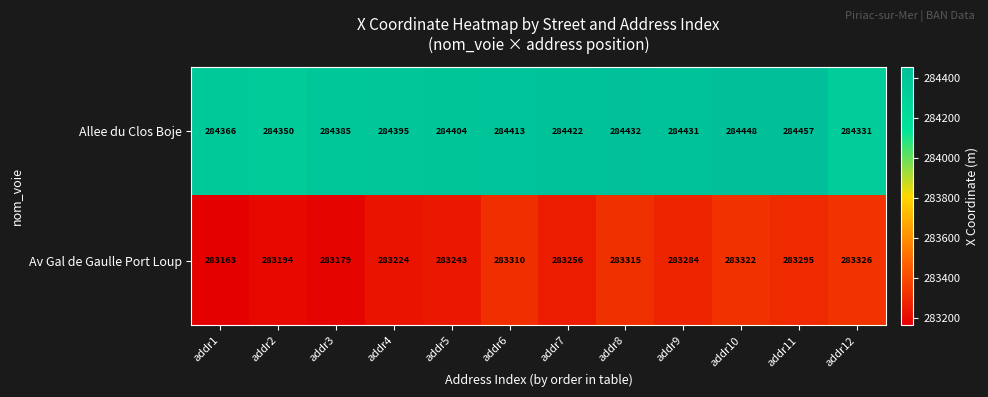

What is the sum of the Av Gal de Gaulle Port Loup values at addr2 and addr11?

566489